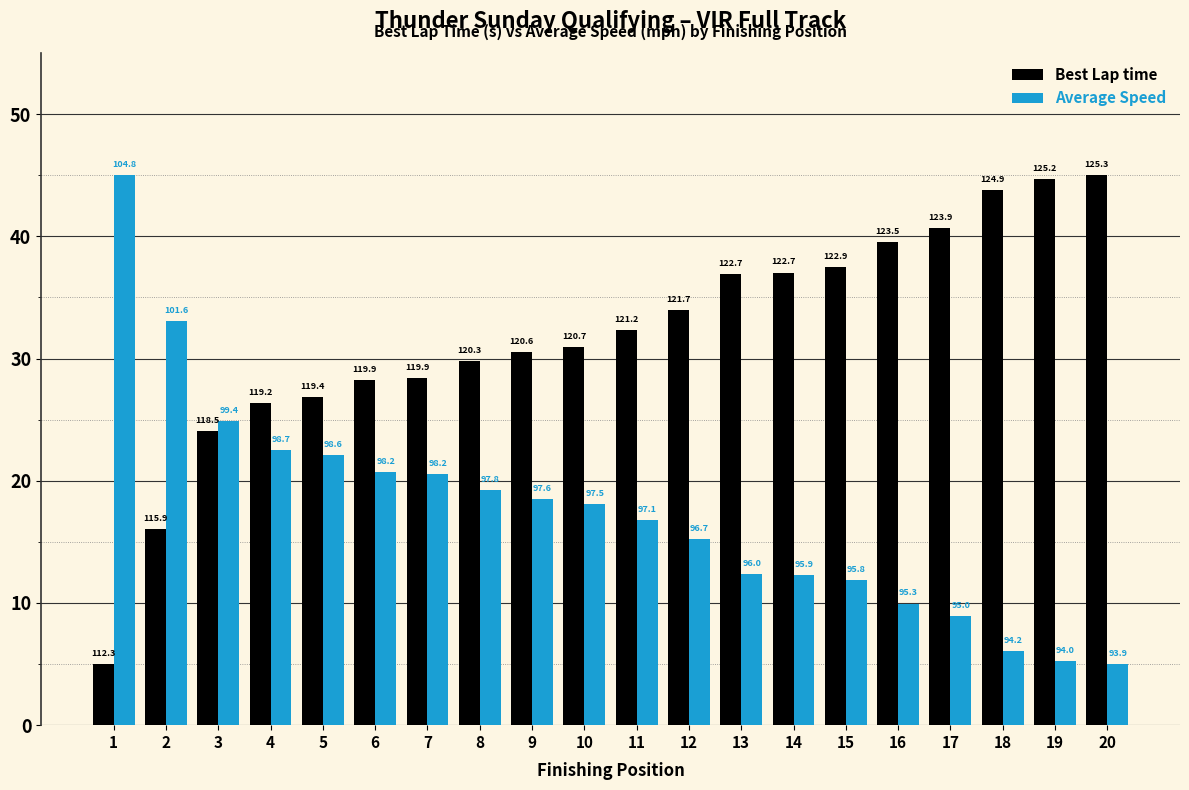

Reading left to right, what are all the values shown in this chart?

Best Lap time: 1=5.0	2=16.1	3=24.0	4=26.4	5=26.8	6=28.2	7=28.4	8=29.8	9=30.5	10=30.9	11=32.3	12=33.9	13=36.9	14=37.0	15=37.5	16=39.5	17=40.7	18=43.8	19=44.7	20=45.0
Average Speed: 1=45.0	2=33.0	3=24.9	4=22.5	5=22.1	6=20.7	7=20.6	8=19.2	9=18.5	10=18.1	11=16.8	12=15.2	13=12.4	14=12.3	15=11.9	16=10.0	17=8.9	18=6.1	19=5.3	20=5.0